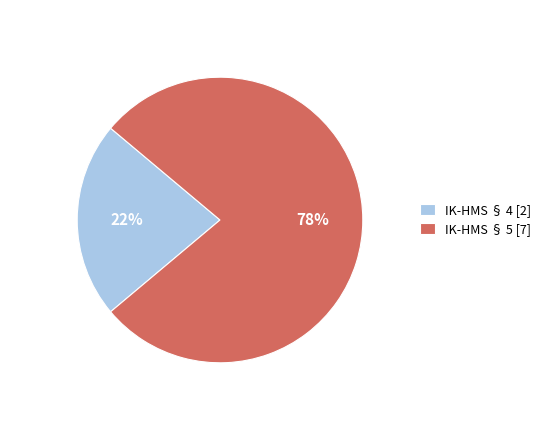

Approximately how many times larger is the value at IK-HMS § 5 [7] compared to IK-HMS § 4 [2]?

3.5